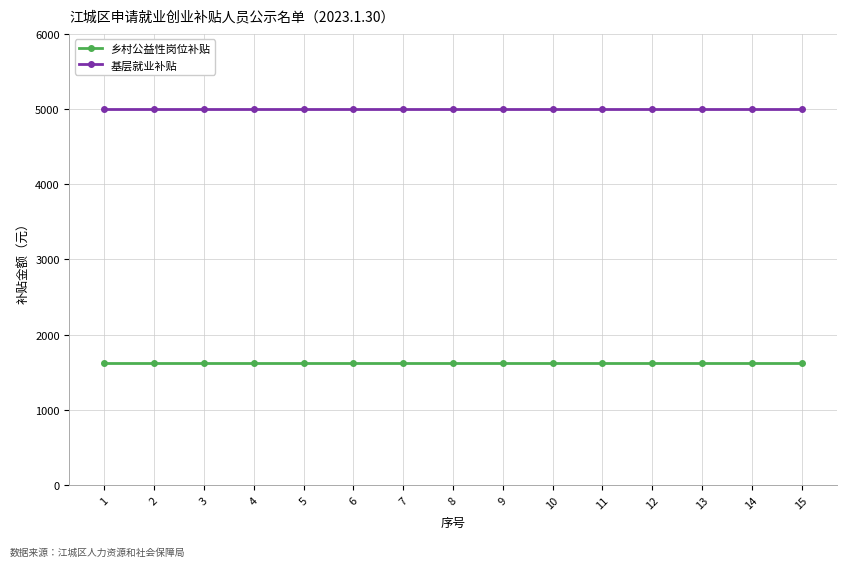

What is the lowest value of the 基层就业补贴 series?

5000